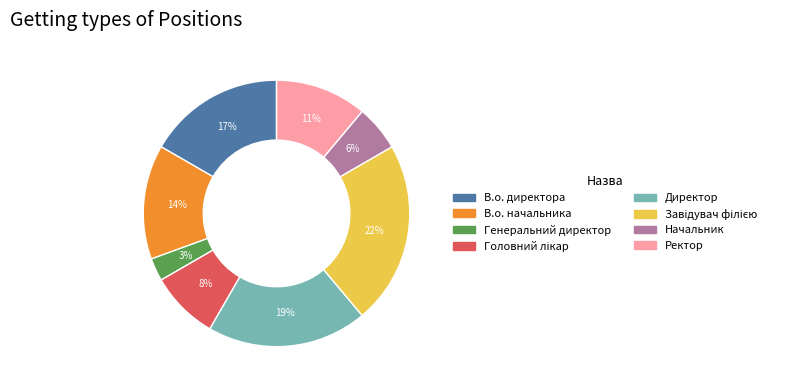

Between Генеральний директор and Начальник, which is larger?

Начальник